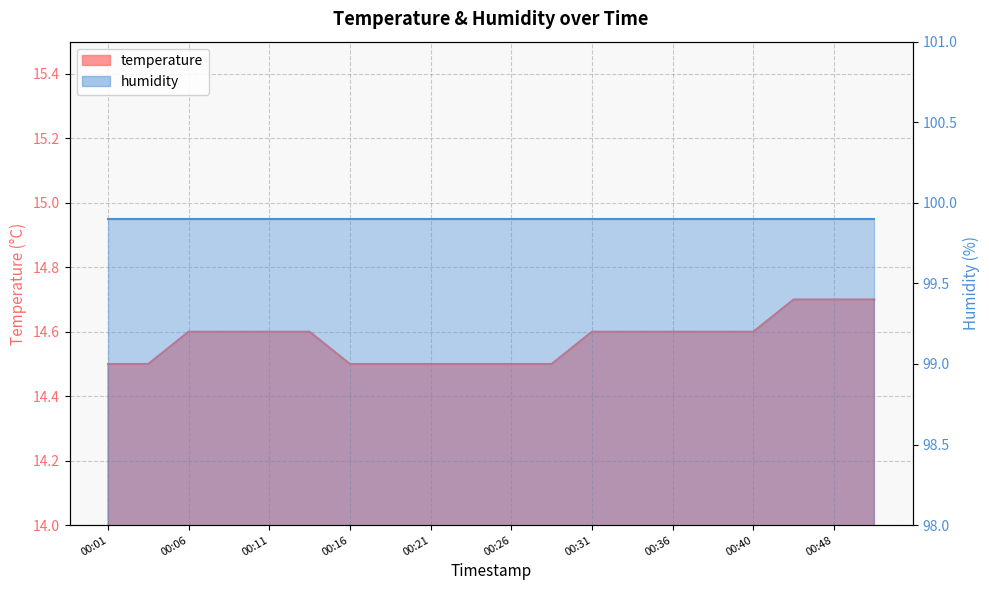

What value does the data have at 00:33?

14.6